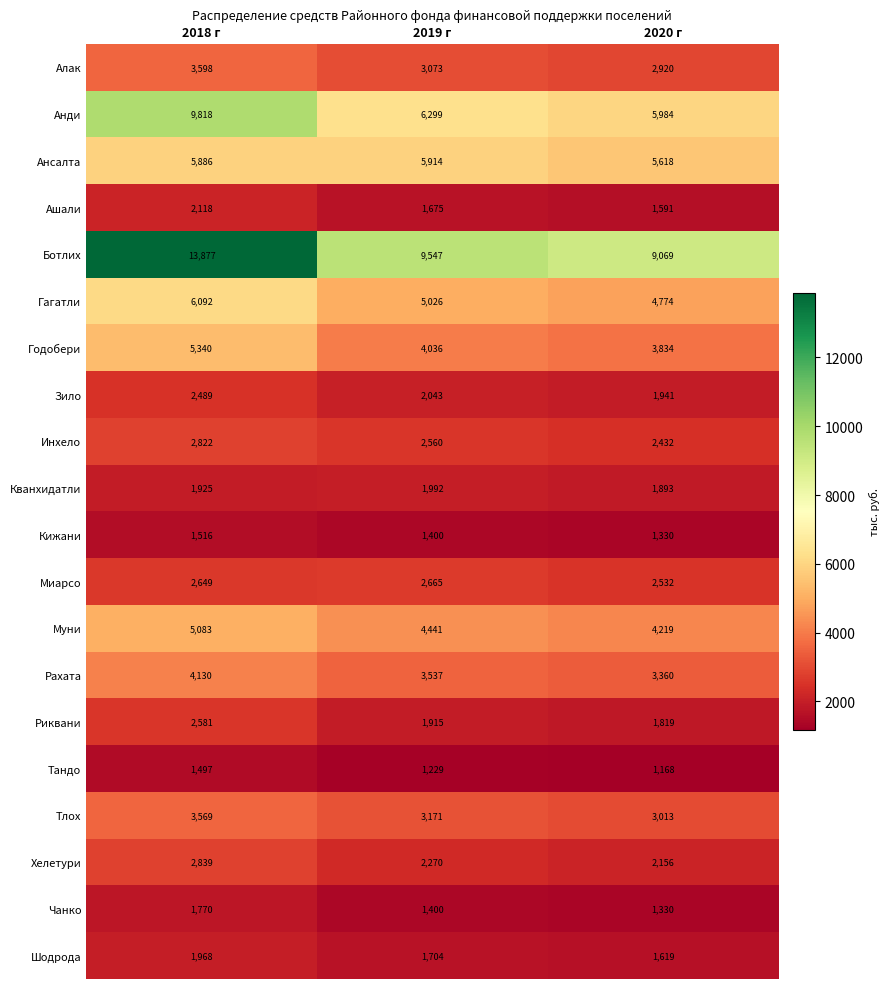

At which category is the sum across all series the highest?

2018 г